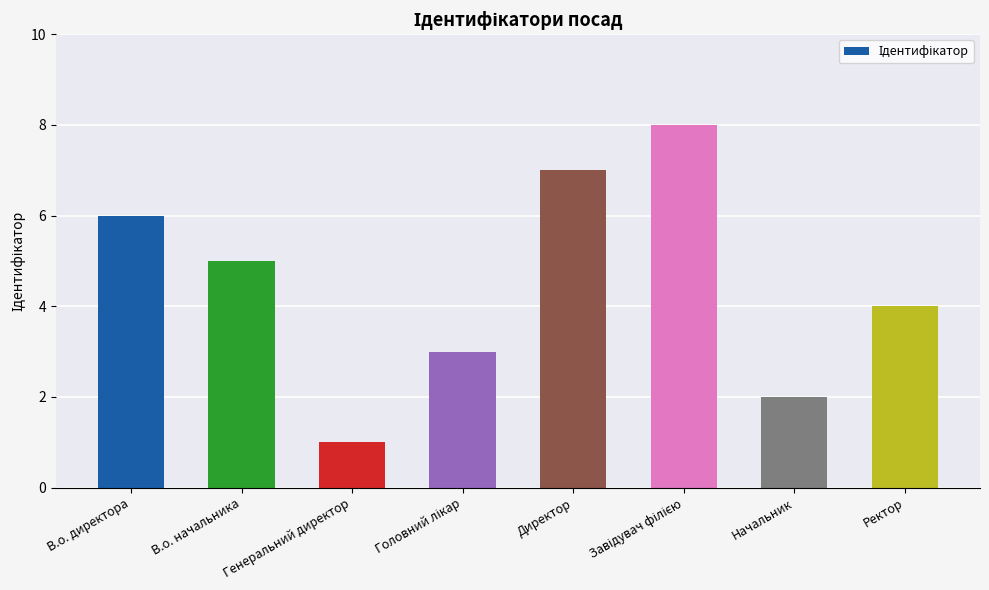

Reading left to right, list all the values displayed in this chart.

6	5	1	3	7	8	2	4